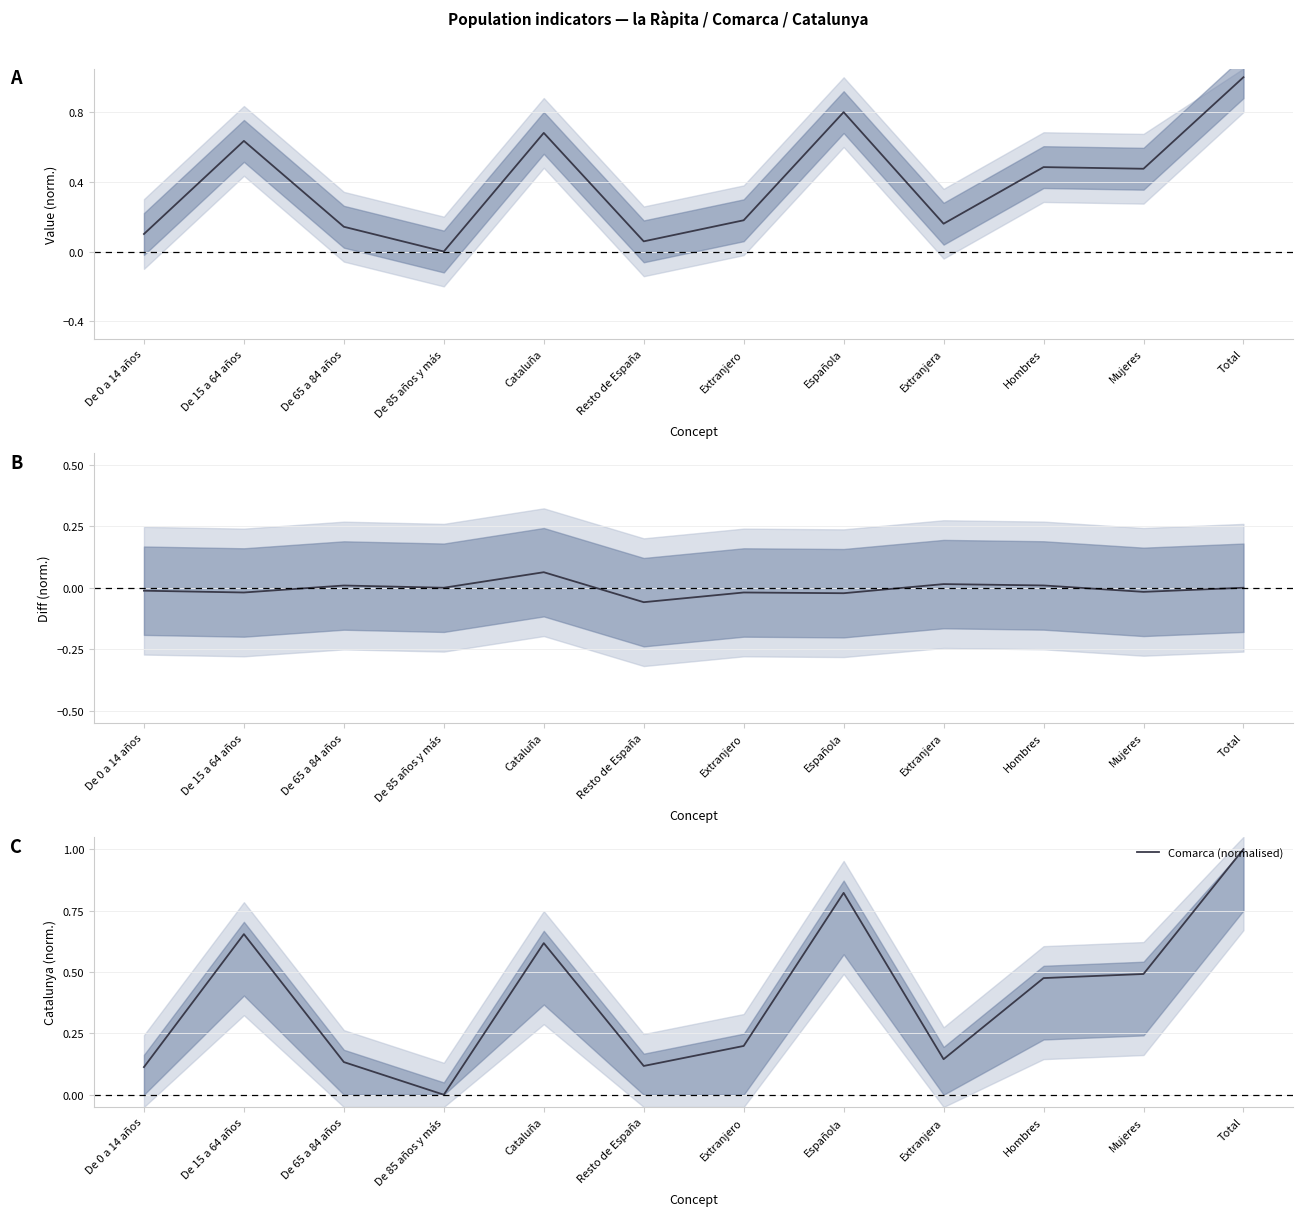

What is the sum of all values?

4.8